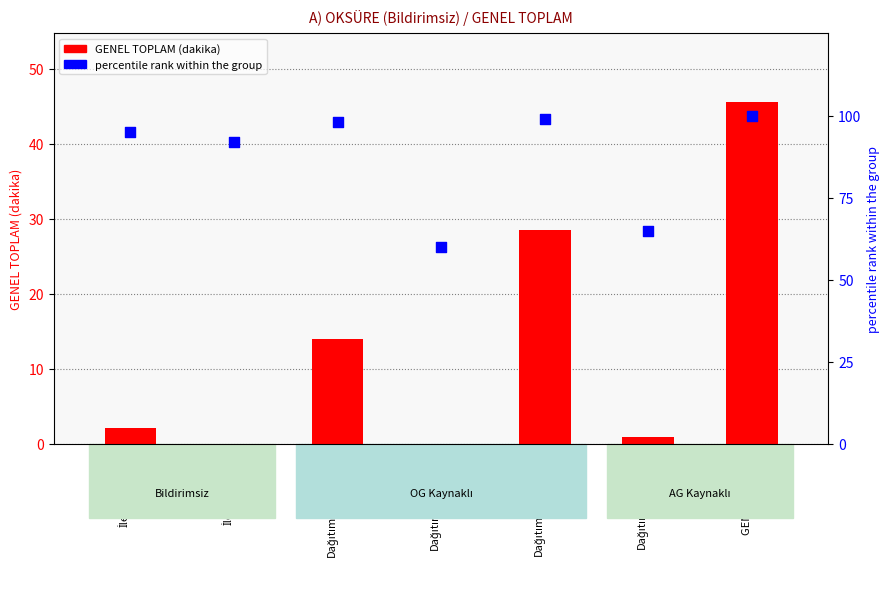

What are all the series names shown in the legend?

GENEL TOPLAM (dakika), percentile rank within the group